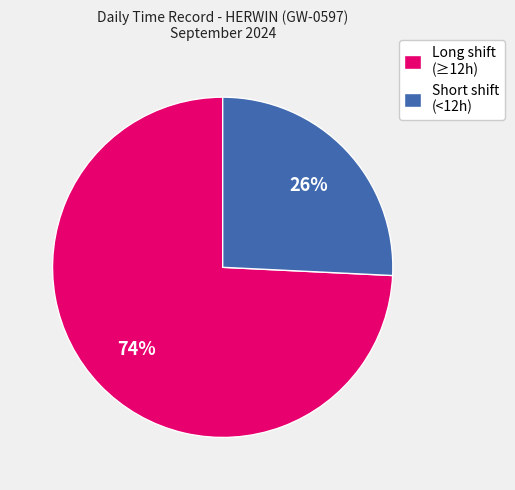

Between Long shift (≥12h) and Short shift (<12h), which is larger?

Long shift (≥12h)